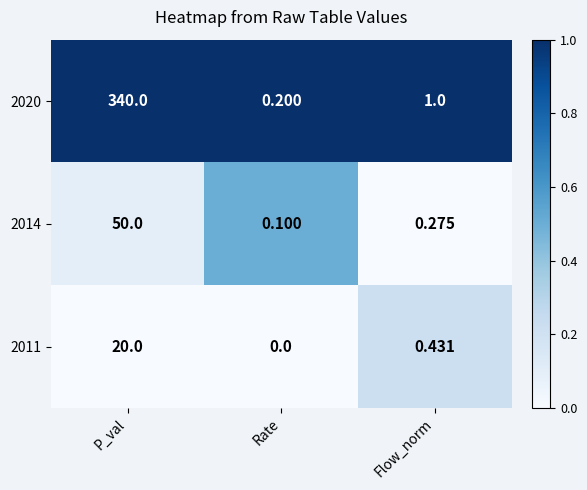

List the labels in order of 2014 value, smallest first.

Rate, Flow_norm, P_val